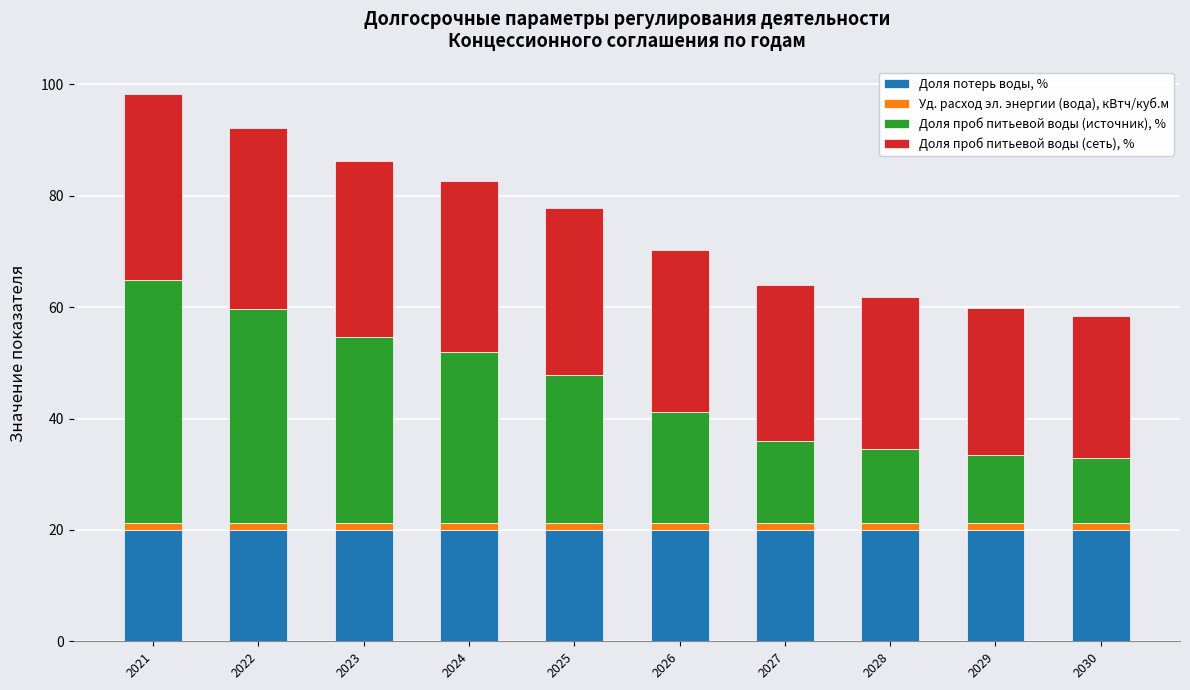

What is the lowest value of the Доля потерь воды, % series?

20.0